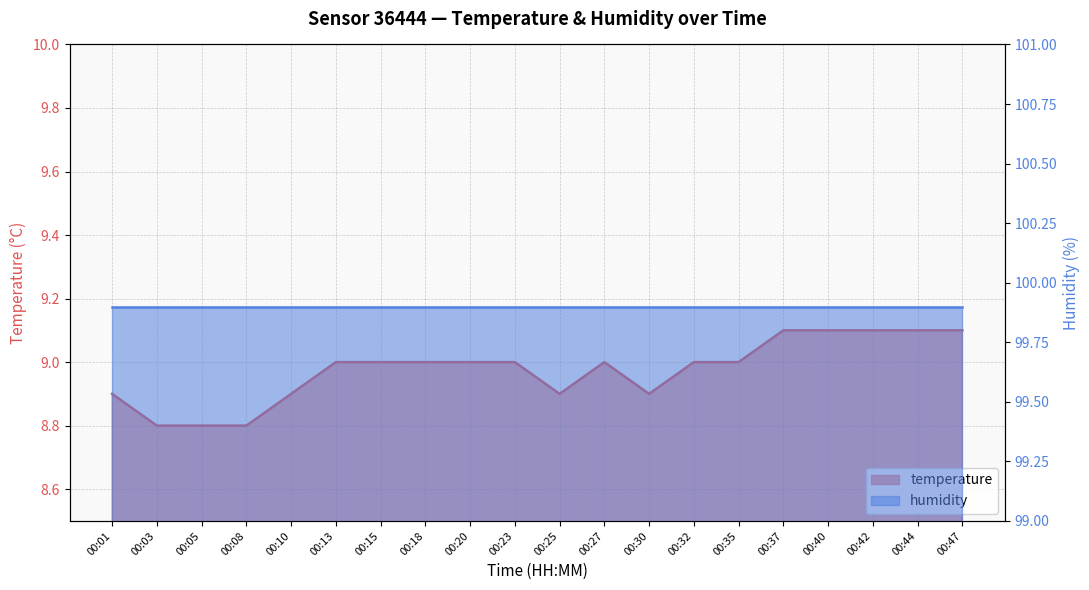

What is the difference between the maximum and second lowest values?

0.3